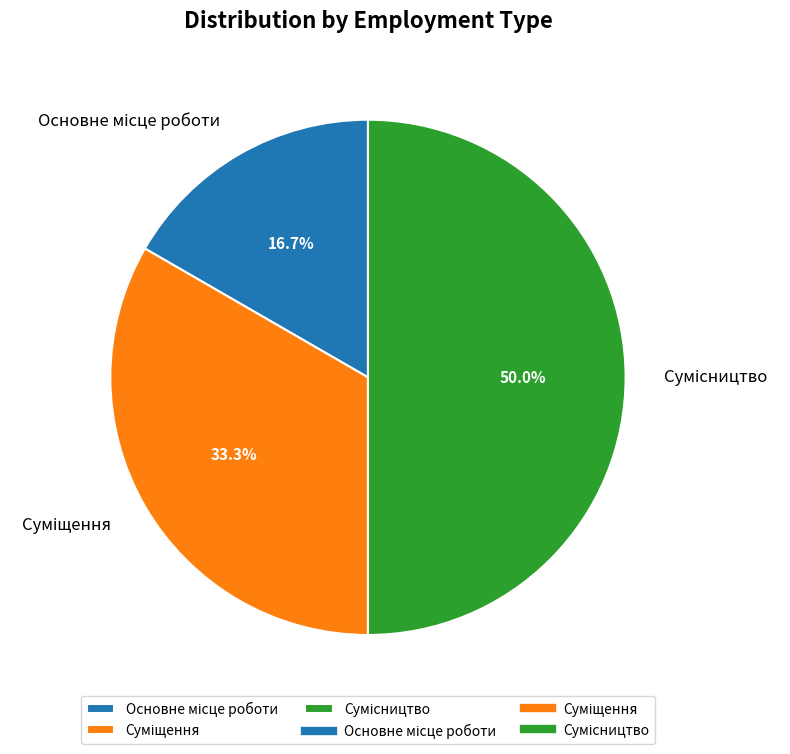

How many segments does this pie chart have?

3